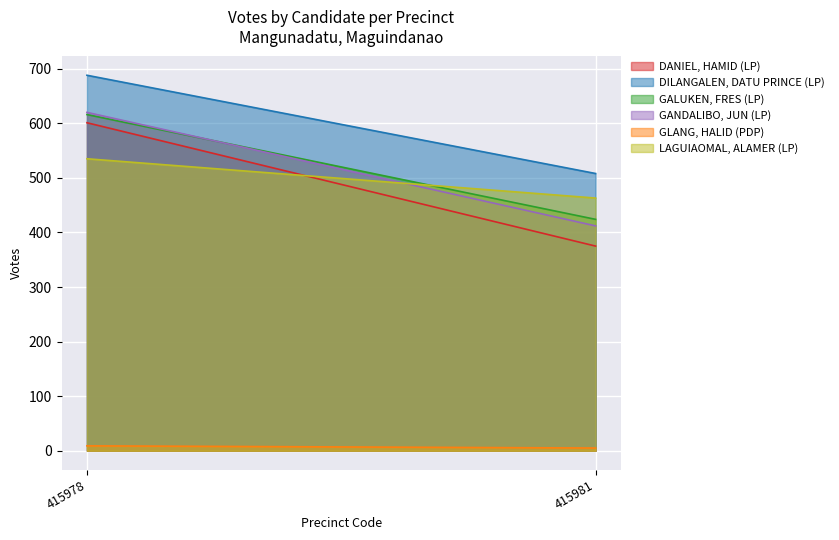

Is it true that GANDALIBO, JUN (LP) equals 568 at 415981?

False